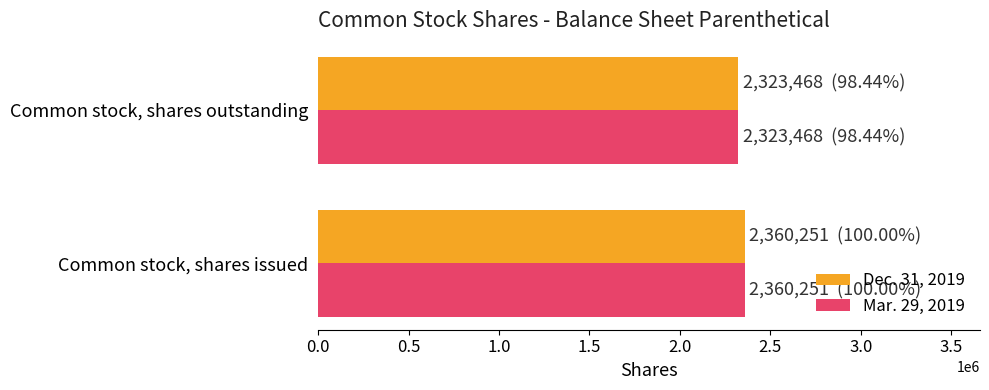

Which category has the lowest value in the Mar. 29, 2019 series?

Common stock, shares outstanding